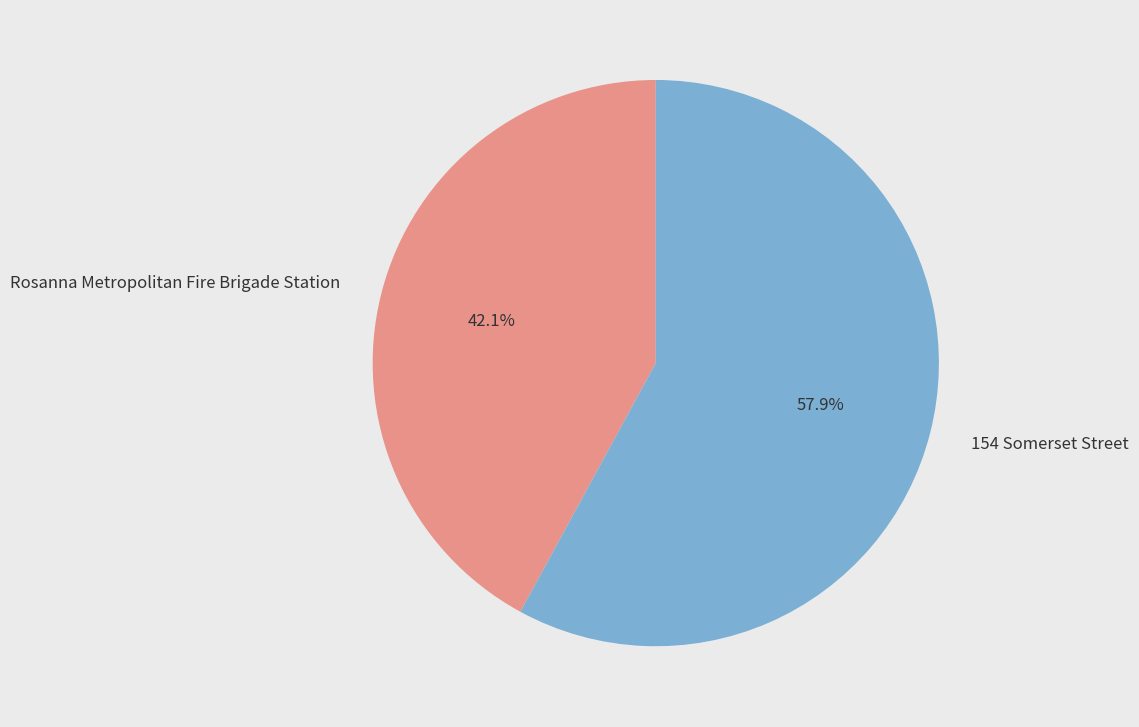

To the nearest percent, what is the average slice percentage?

50%